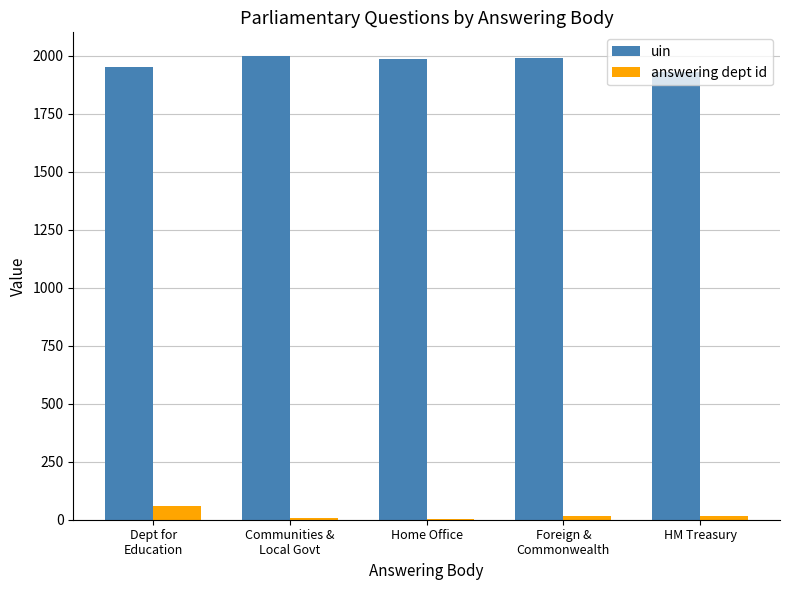

Which series has the largest total across all categories?

uin